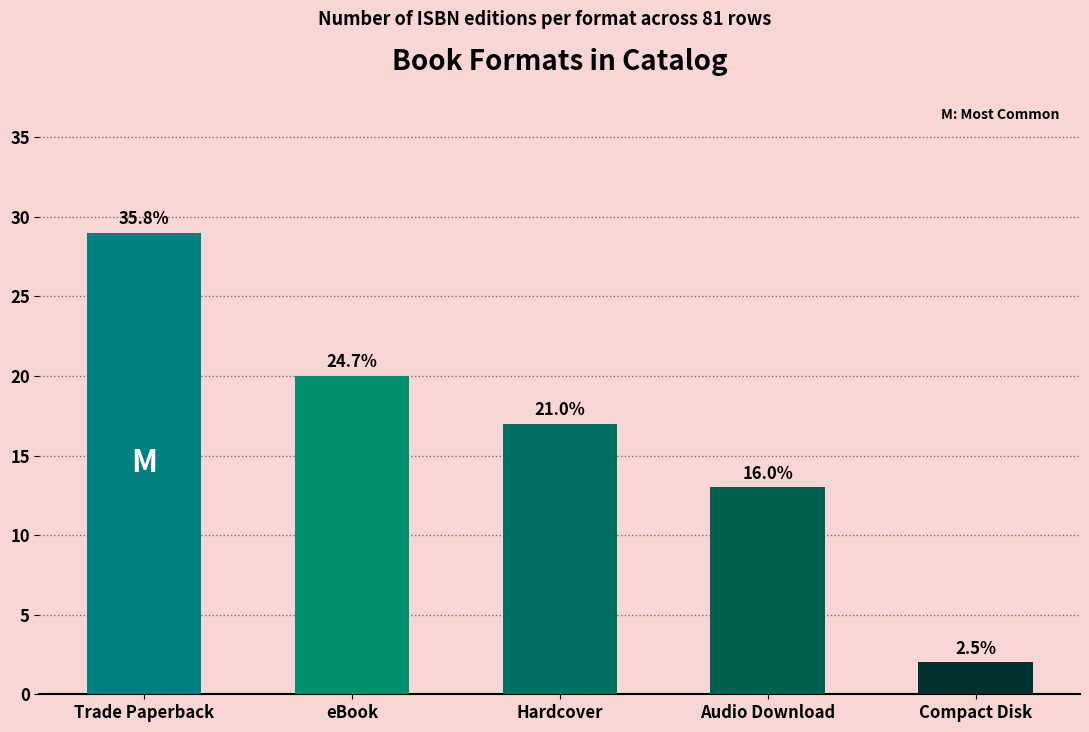

What is the change in value from eBook to Hardcover?

-3